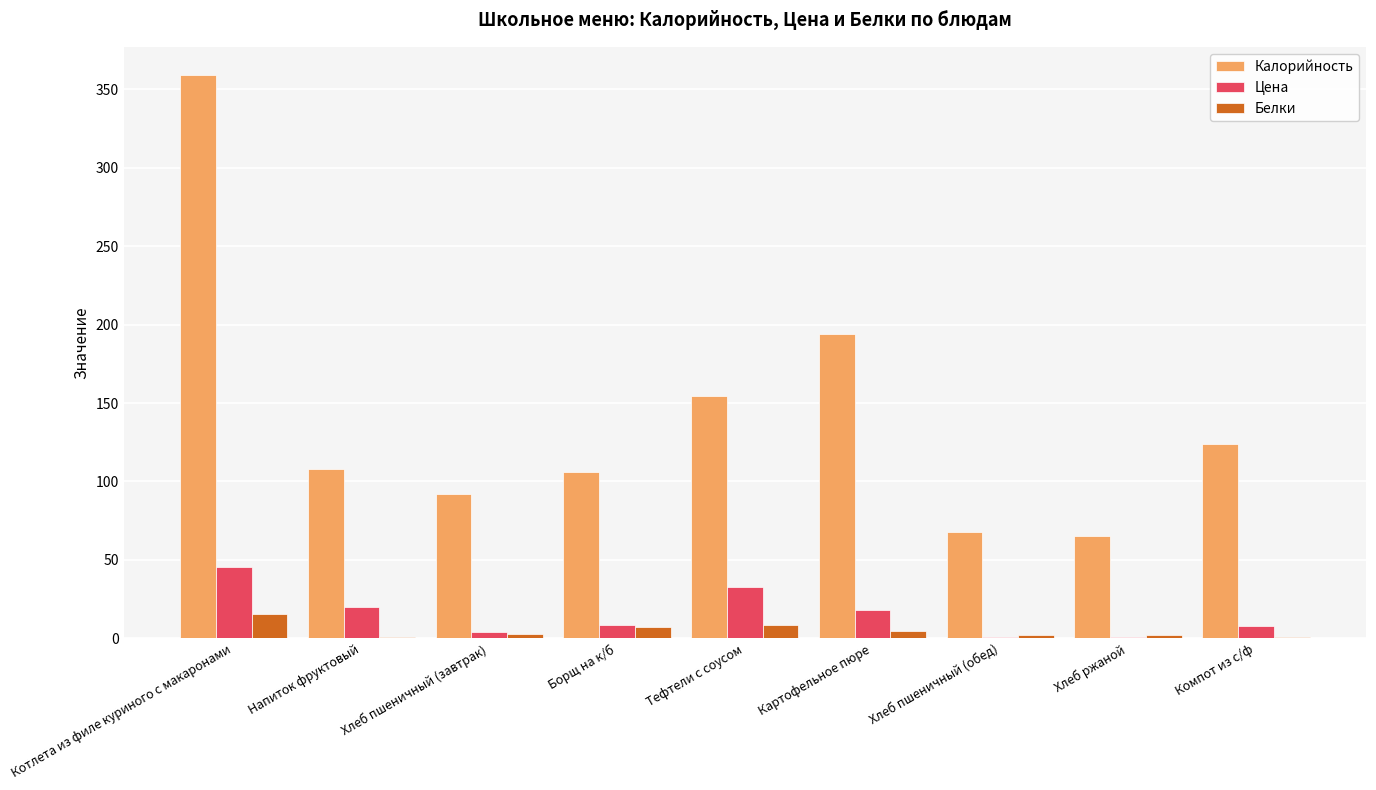

What are all the series names shown in the legend?

Калорийность, Цена, Белки